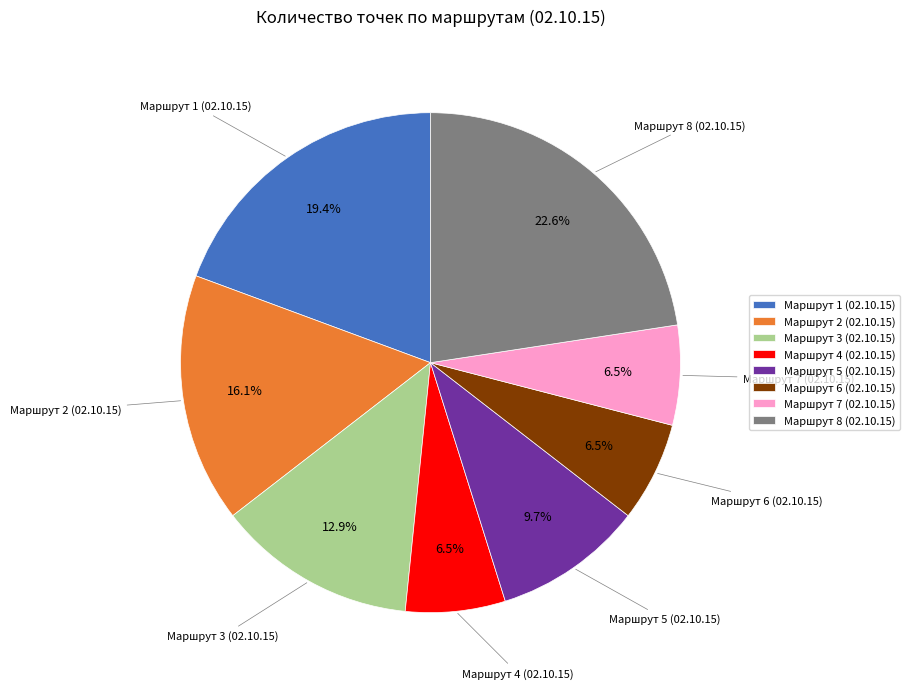

Does any single category account for the majority?

No